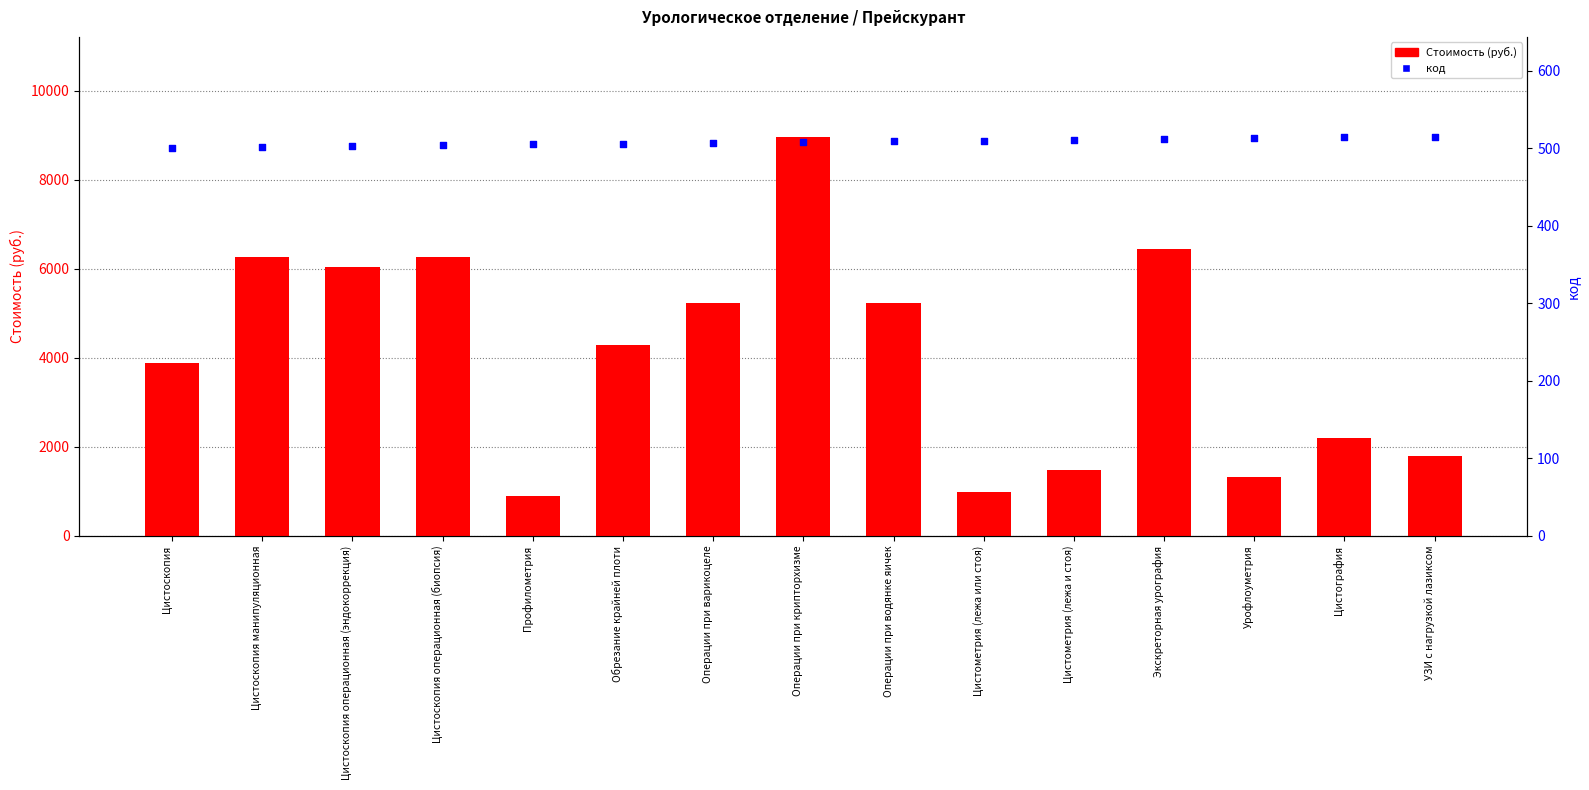

What are all the series names shown in the legend?

Стоимость (руб.), код